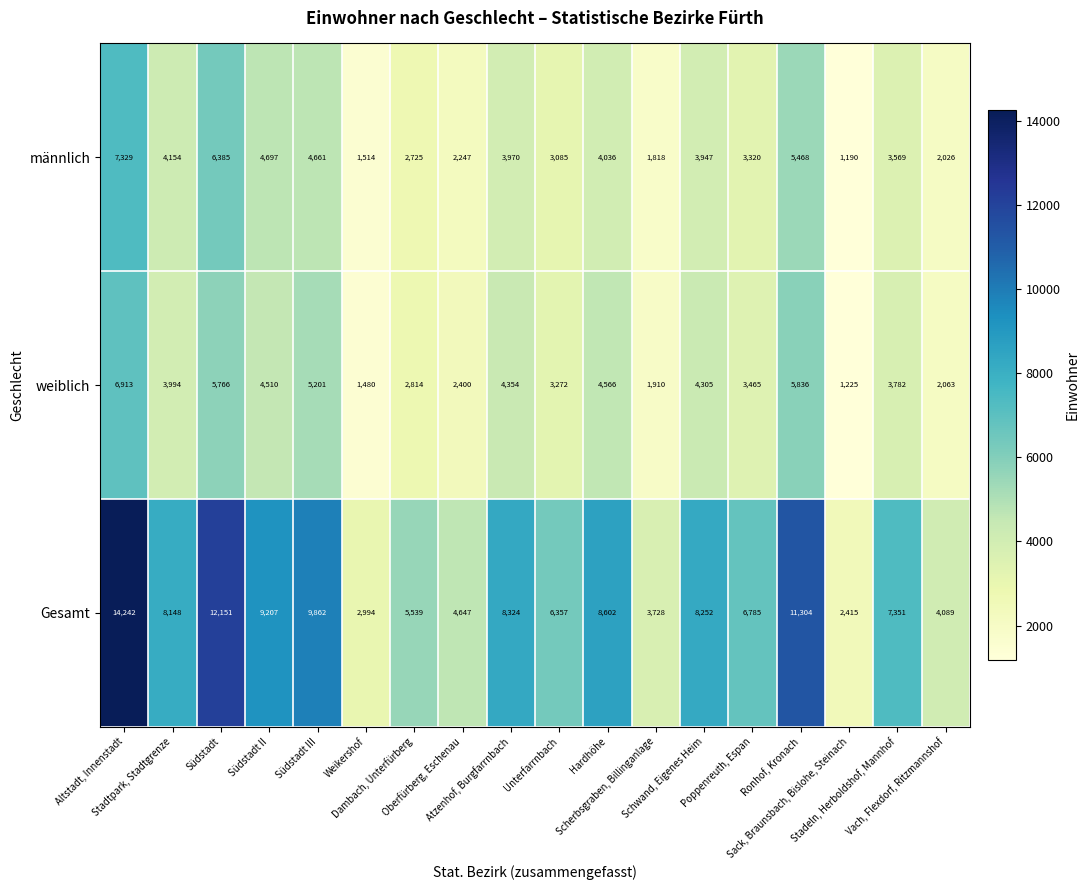

Which series has the largest total across all categories?

Gesamt